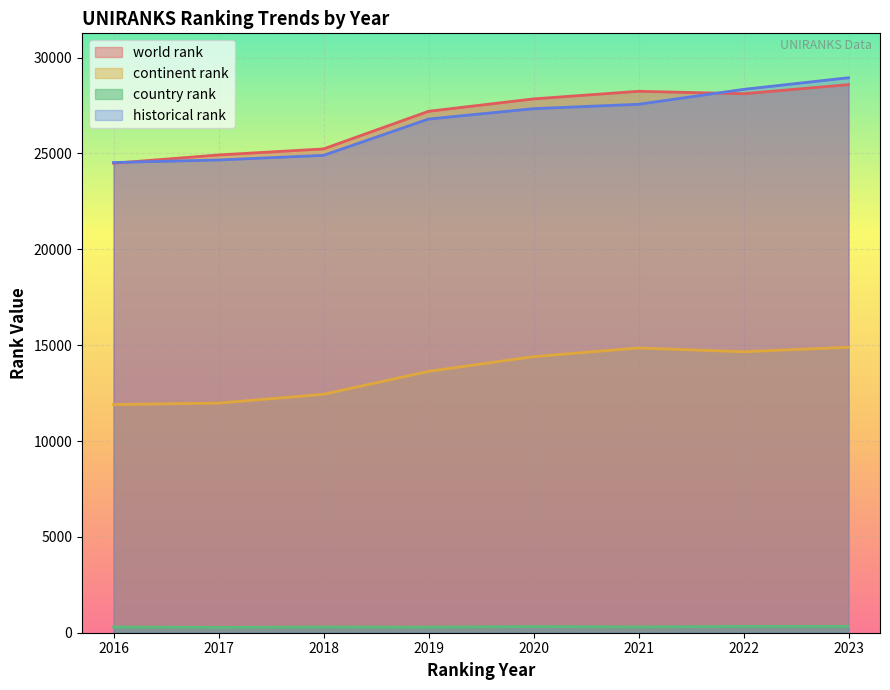

What is the total value across all series at 2018?

62874.0